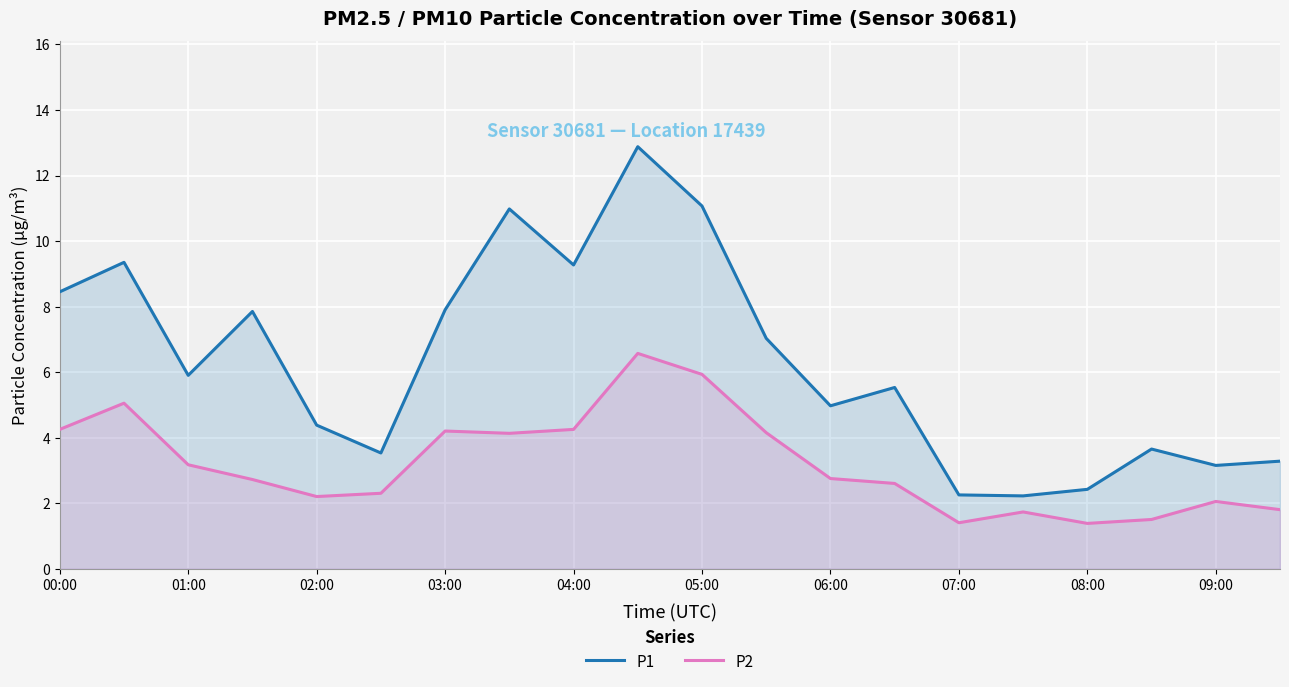

What are all the series names shown in the legend?

P1, P2